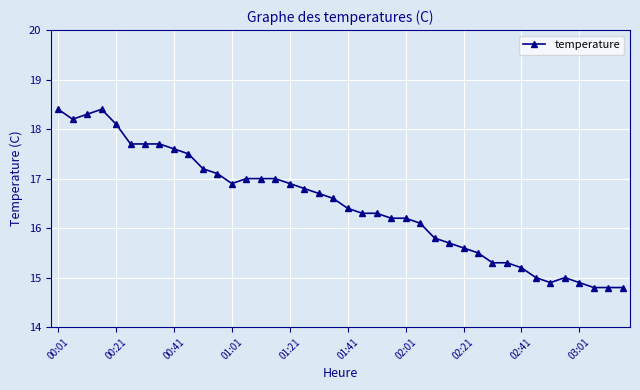

What is the average value?

16.5